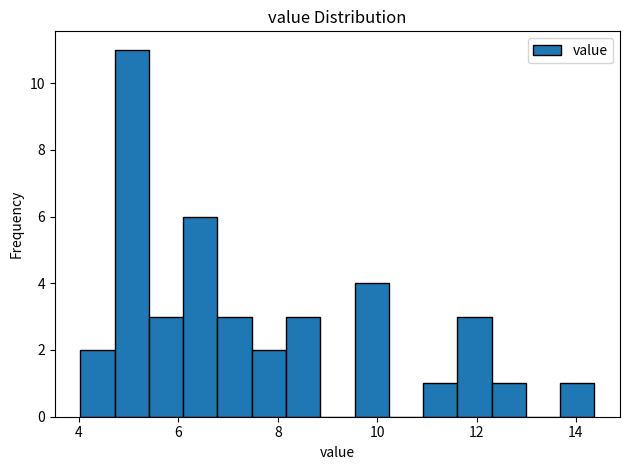

Read against the x-axis, roughly where is the centre of the tallest bar?

5.0